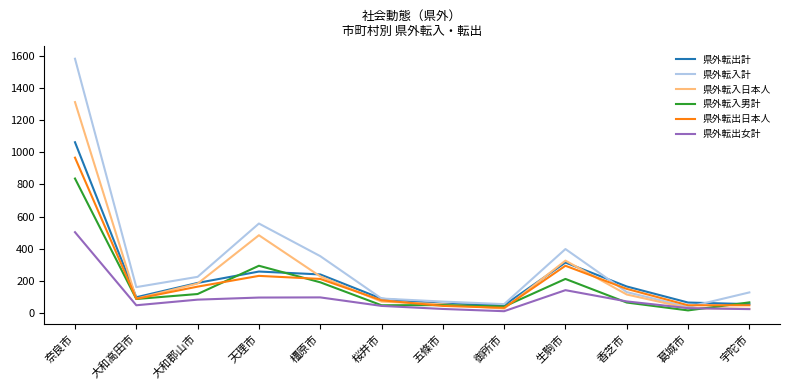

Which category has the highest value in the 県外転出日本人 series?

奈良市